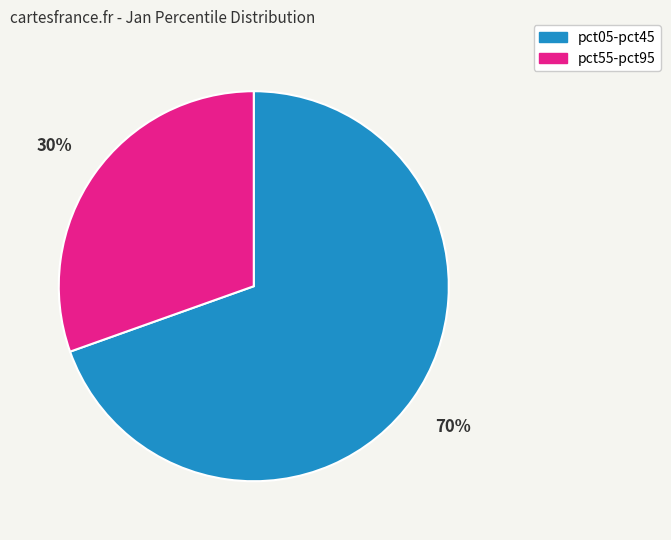

Do pct55-pct95 and pct05-pct45 together represent more than half of the pie?

Yes